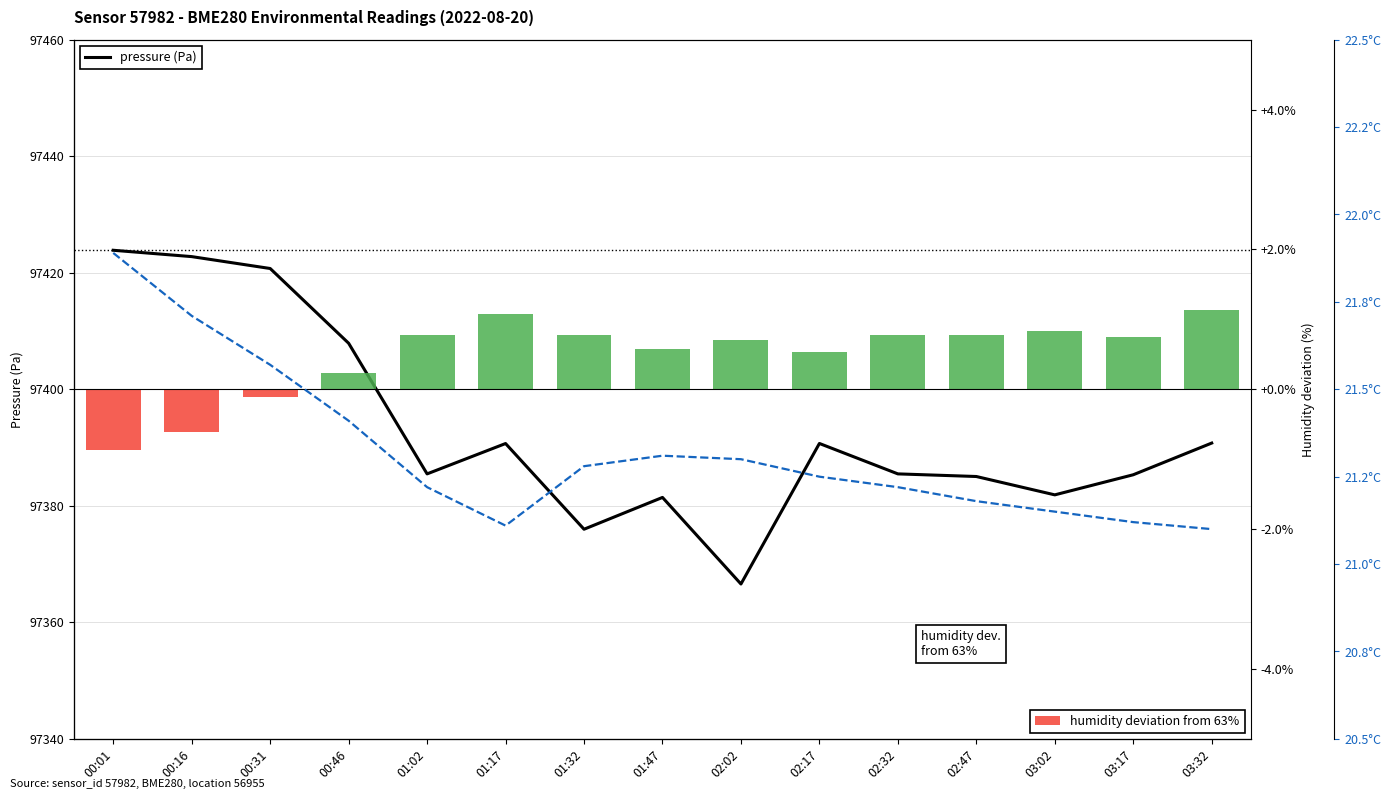

What is the difference between the highest and lowest values at 01:47?

97380.9